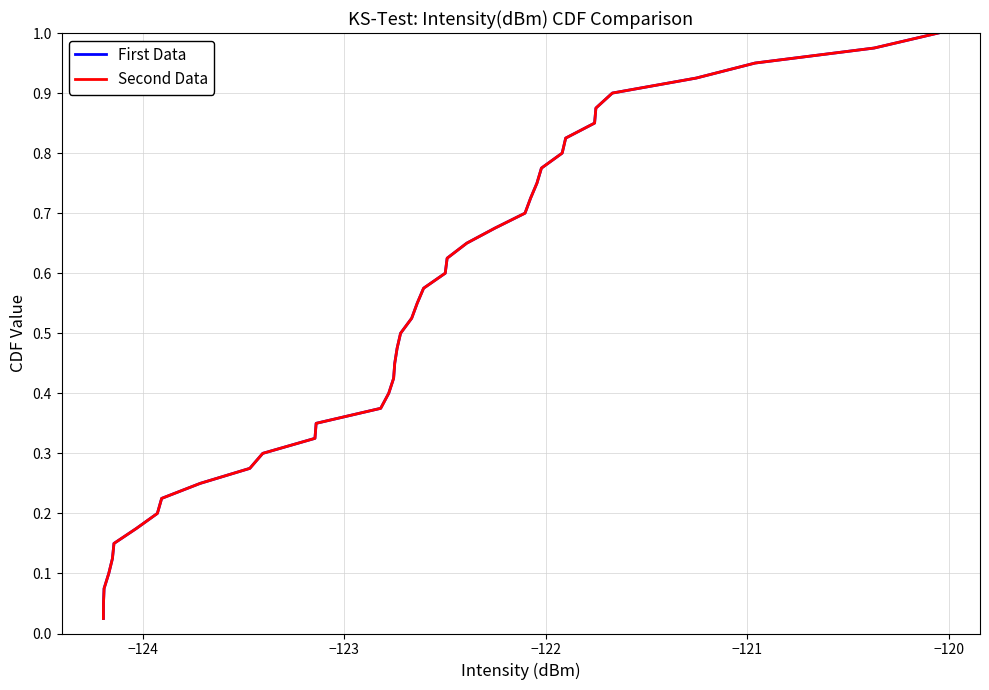

Does the chart have visible grid lines?

Yes